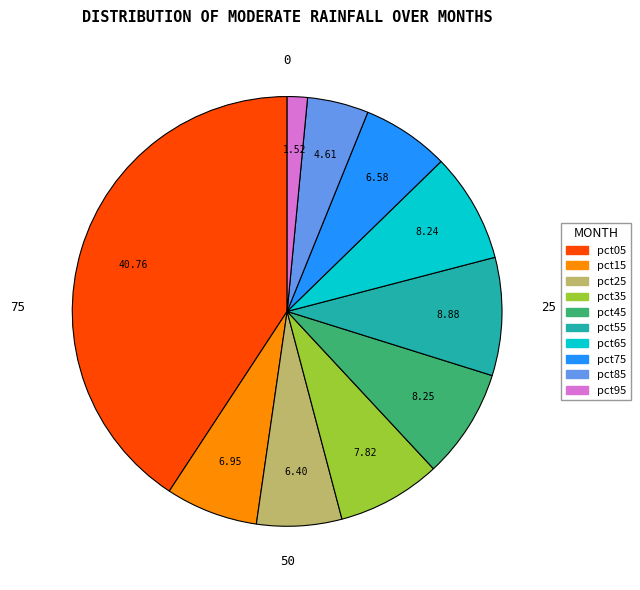

Which slice is the largest?

pct05